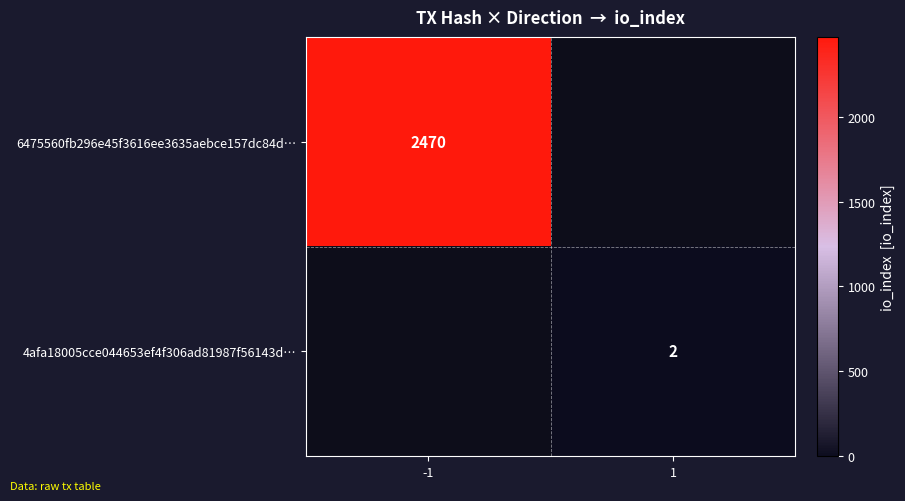

The value of 6475560fb296e45f3616ee3635aebce157dc84d… at -1 is 2470. True or false?

True